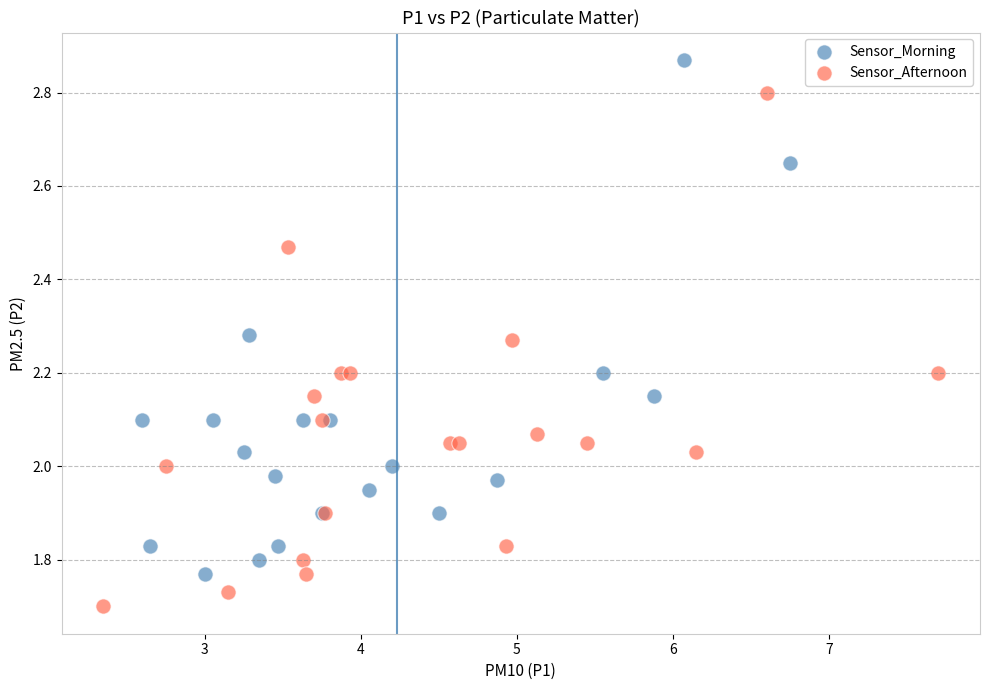

Which series reaches the minimum Y coordinate?

Sensor_Afternoon